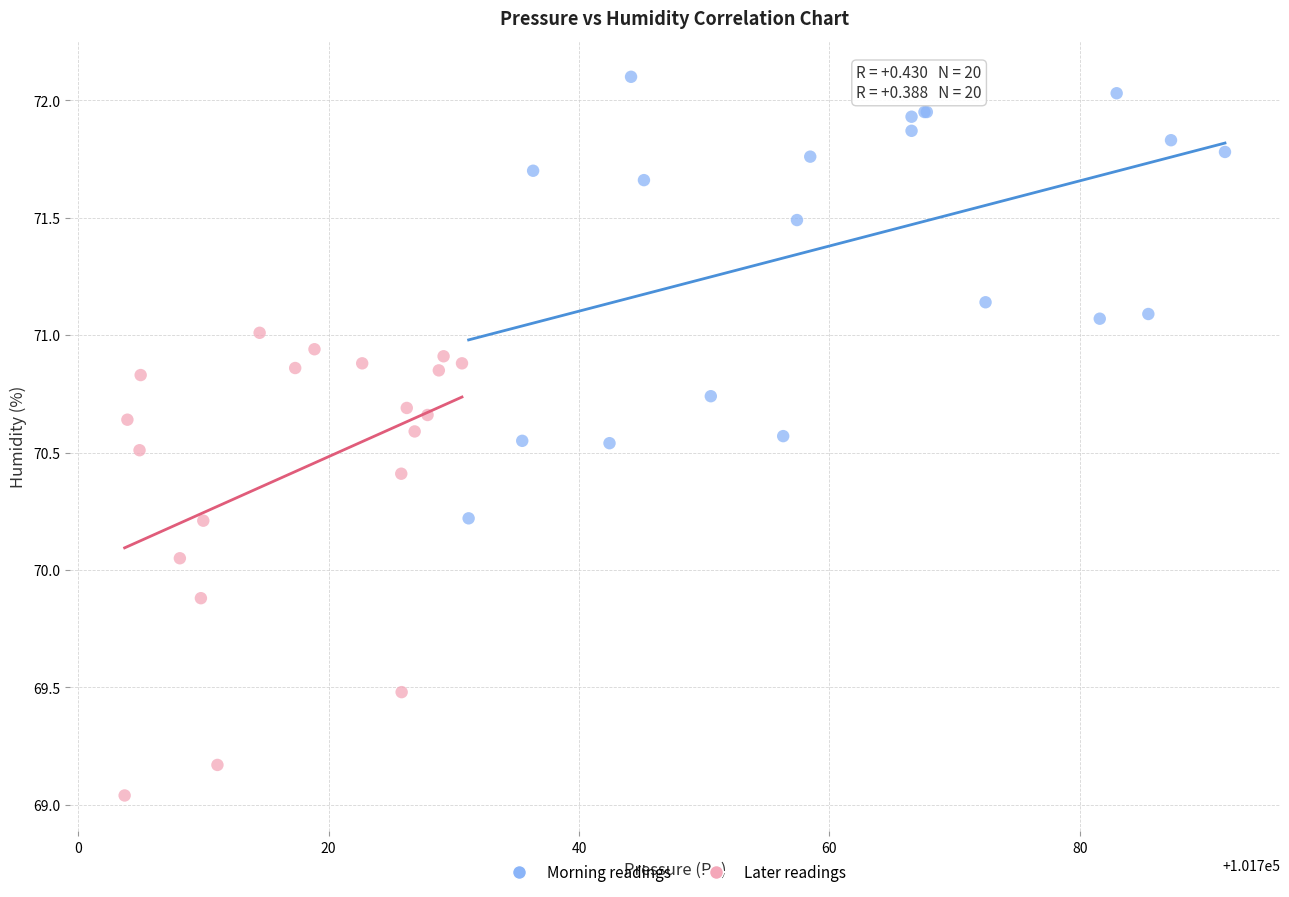

Which series reaches the maximum Y coordinate?

Morning readings